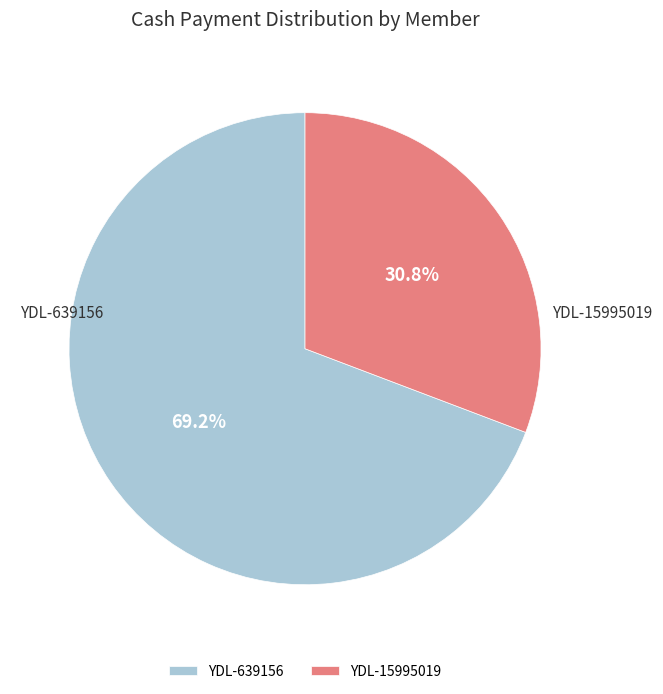

Is there a majority slice in this chart?

Yes